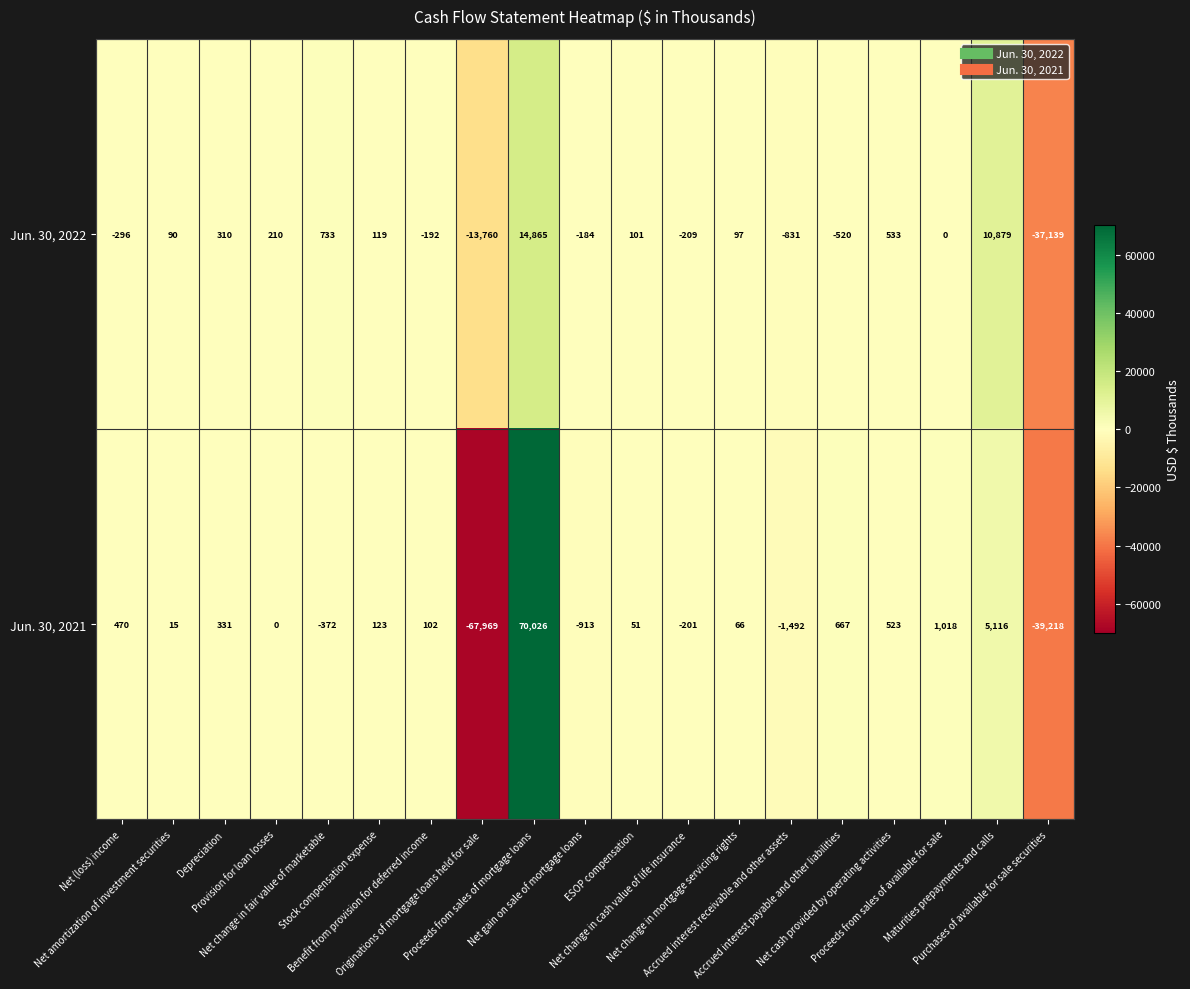

Rank the series by their average value, from highest to lowest.

Jun. 30, 2022, Jun. 30, 2021